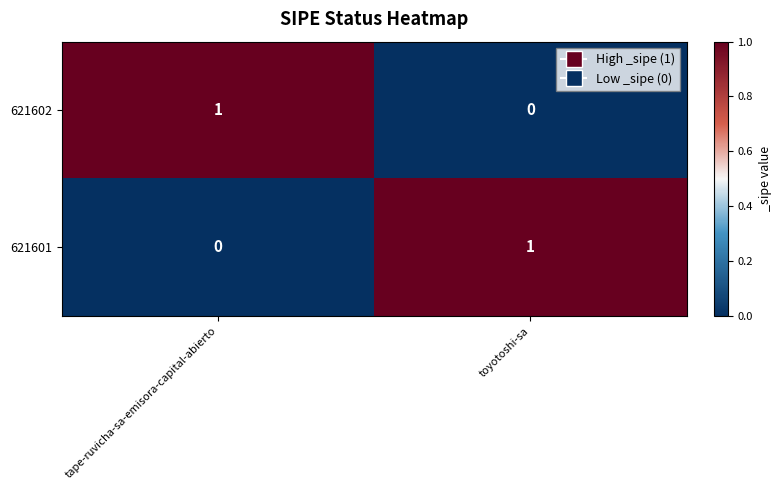

Where is 621601 nearest to the value 0?

tape-ruvicha-sa-emisora-capital-abierto